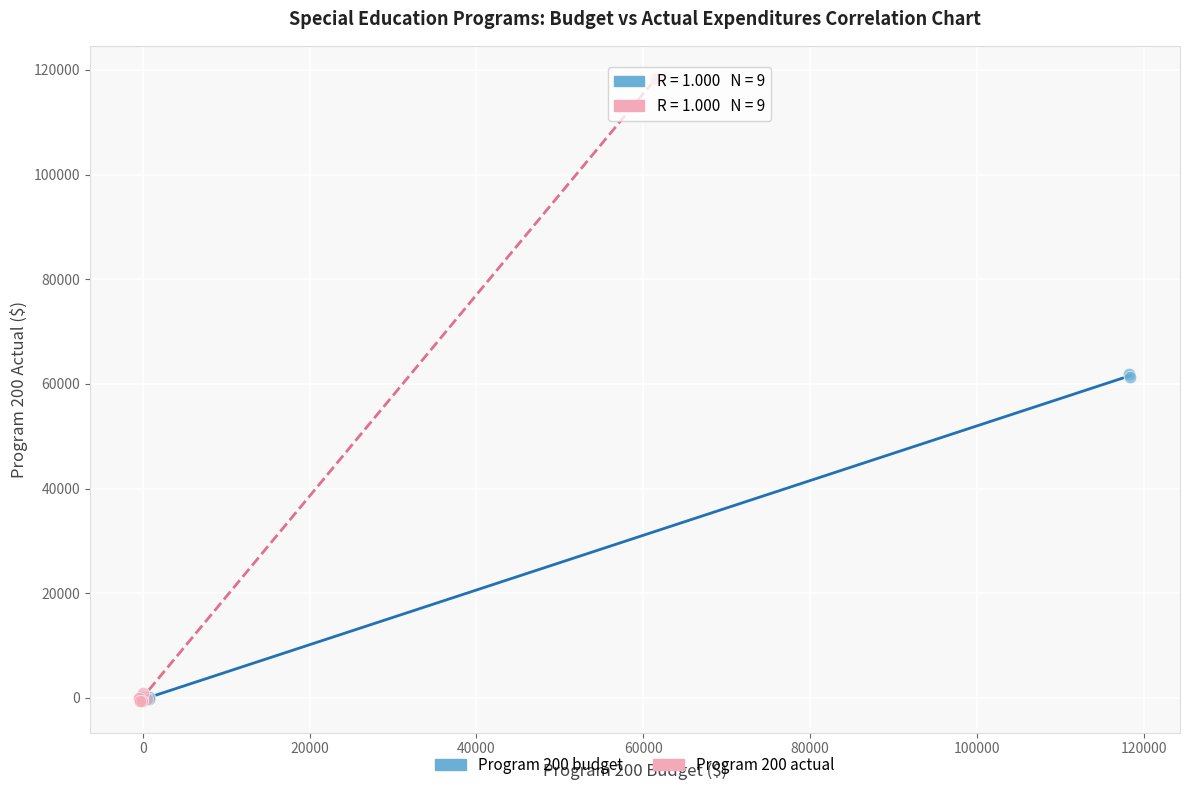

Which series contains the highest Y value?

Program 200 actual